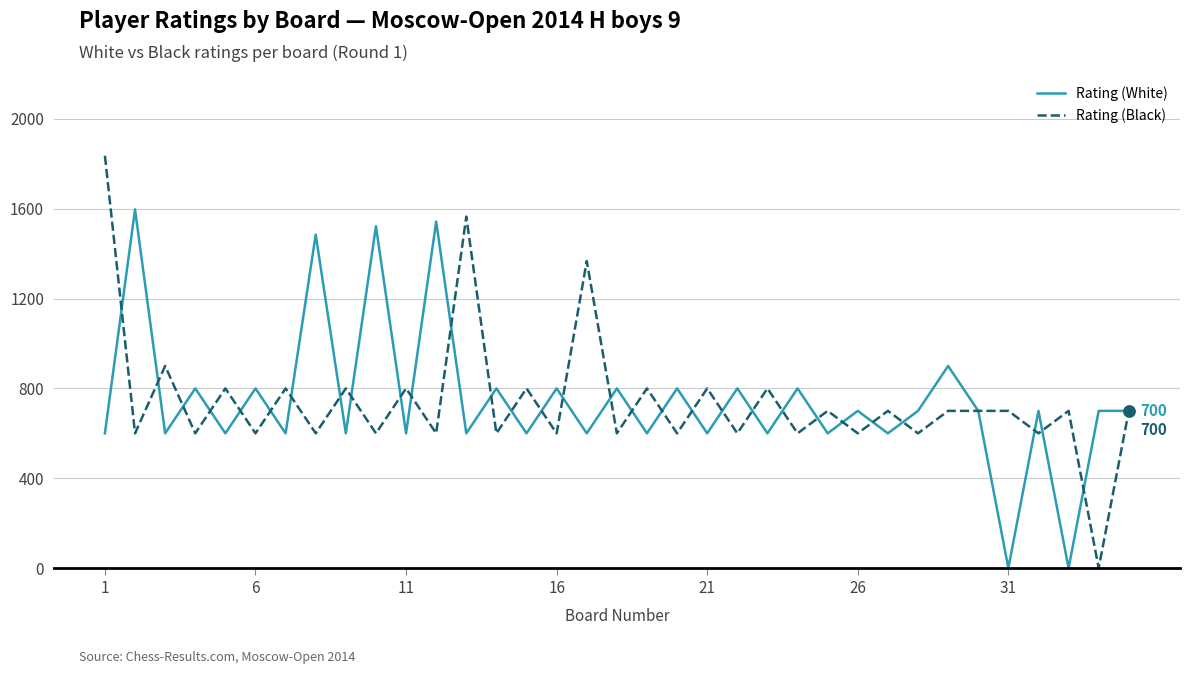

How many lines are shown in the chart?

2